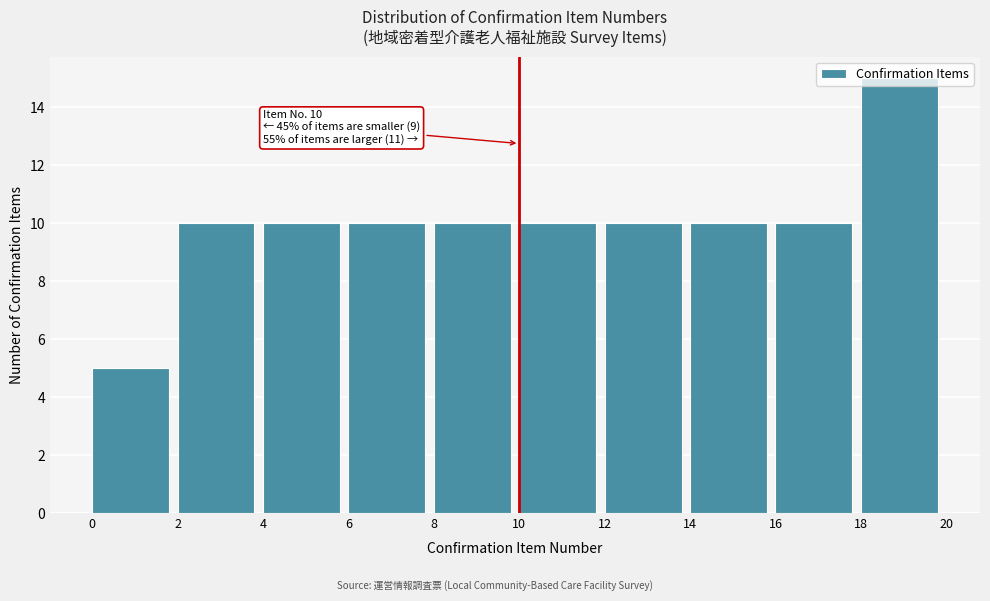

Which range on the x-axis has the tallest bar?

18 to 20